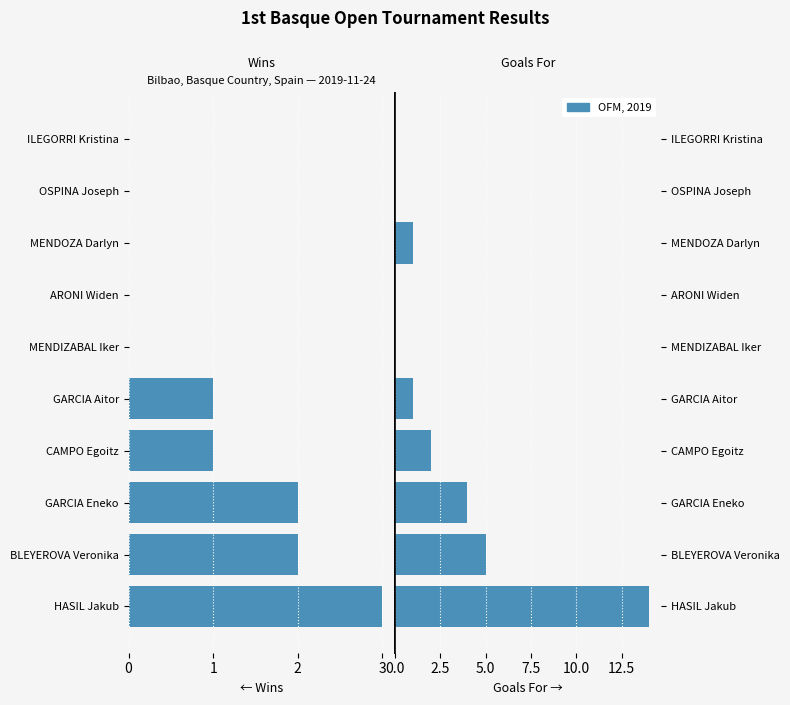

Is it true that Goals For equals 6 at GARCIA Eneko?

False